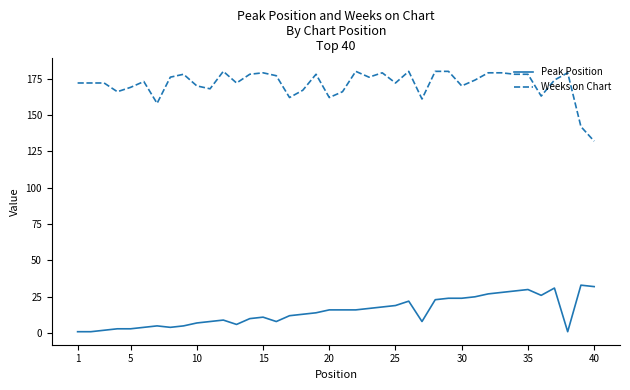

How many lines are shown in the chart?

2